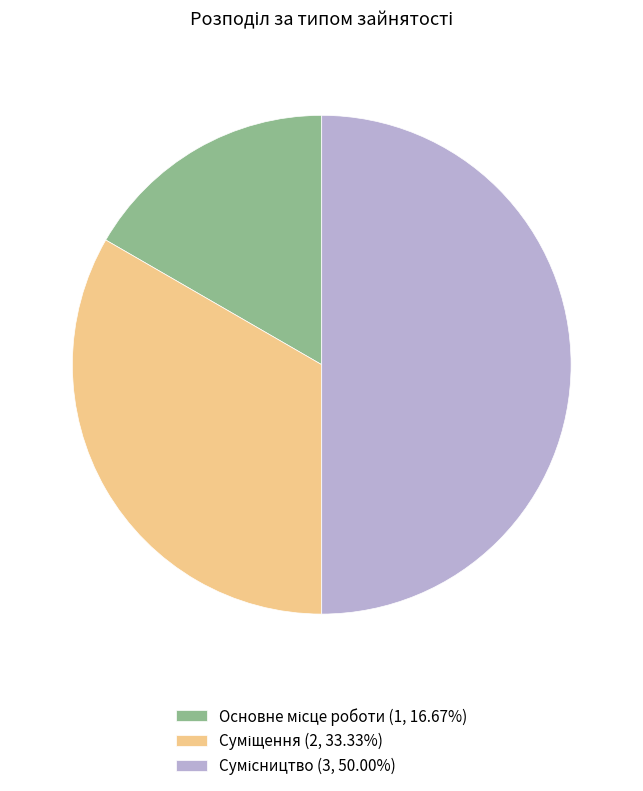

Does Сумісництво represent more than half of the total?

No